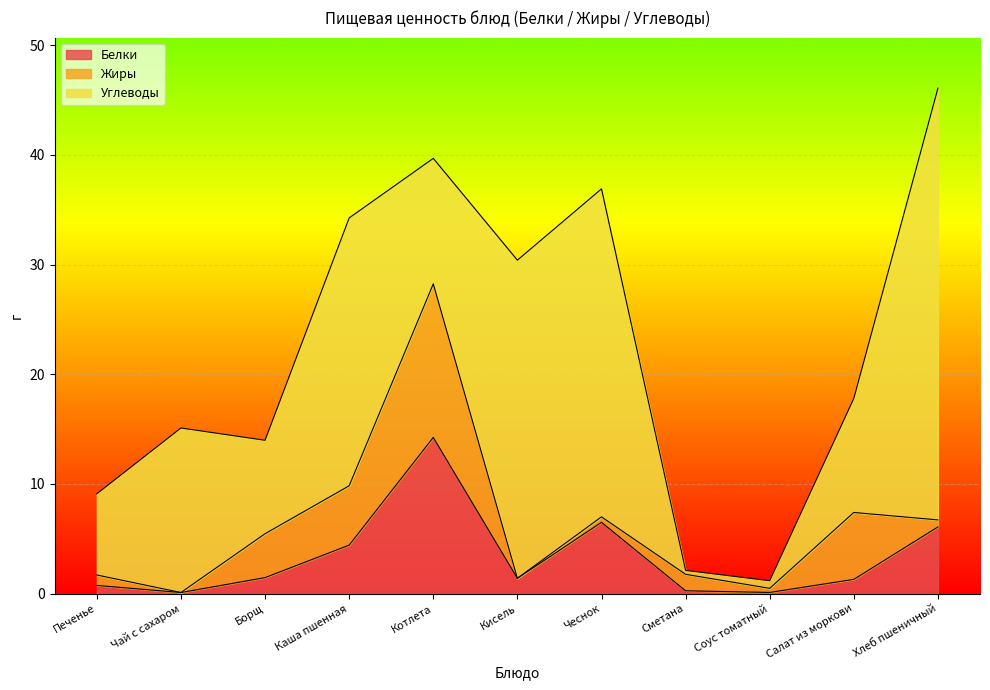

What is the value of the Углеводы point at the 4th from the left?

24.4